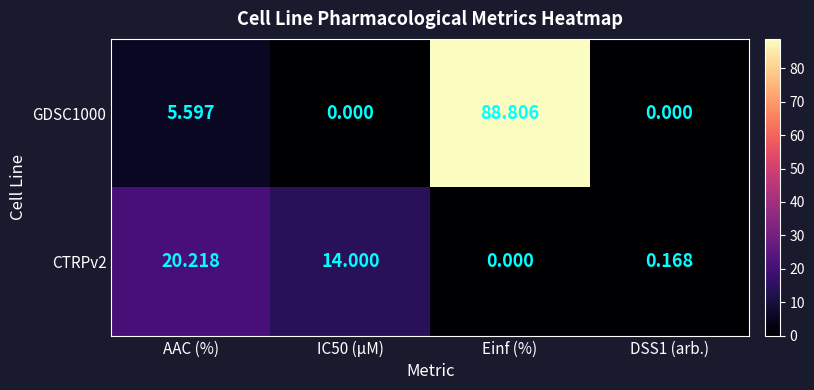

Where does the GDSC1000 series first go above 5?

AAC (%)